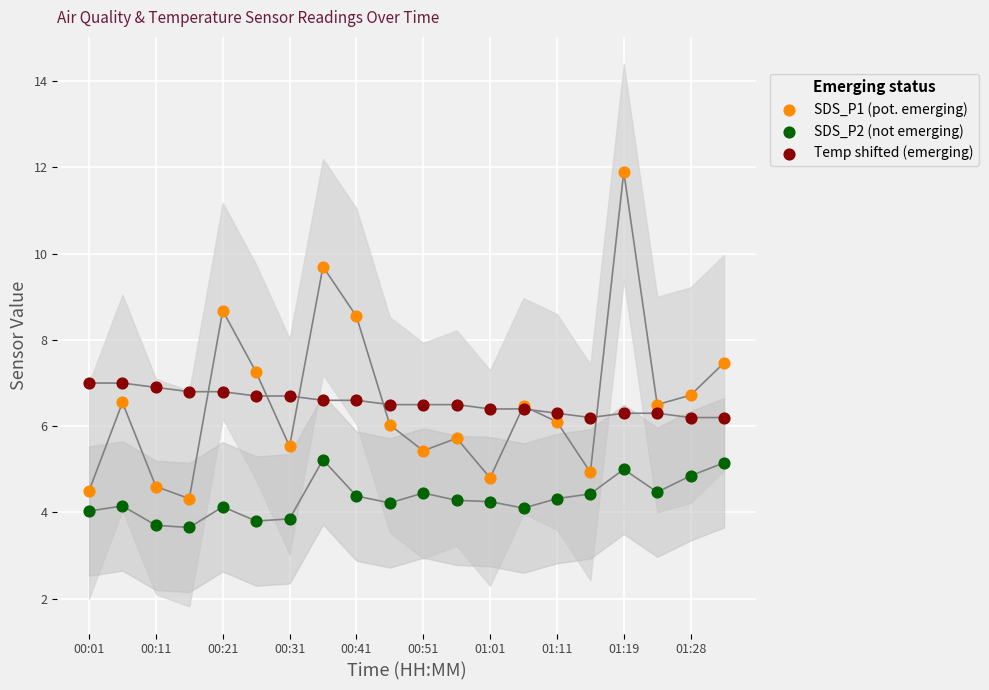

Which series reaches the maximum Y coordinate?

SDS_P1 (pot. emerging)